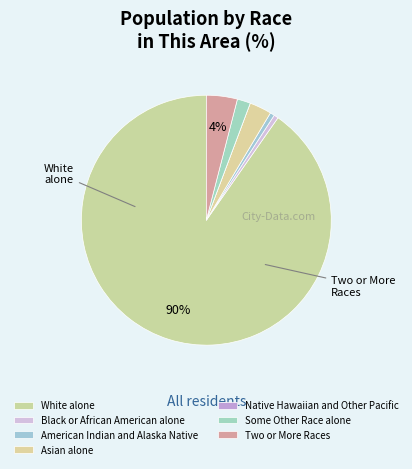

Combined, do Native Hawaiian and Other Pacific and American Indian and Alaska Native account for over 50%?

No